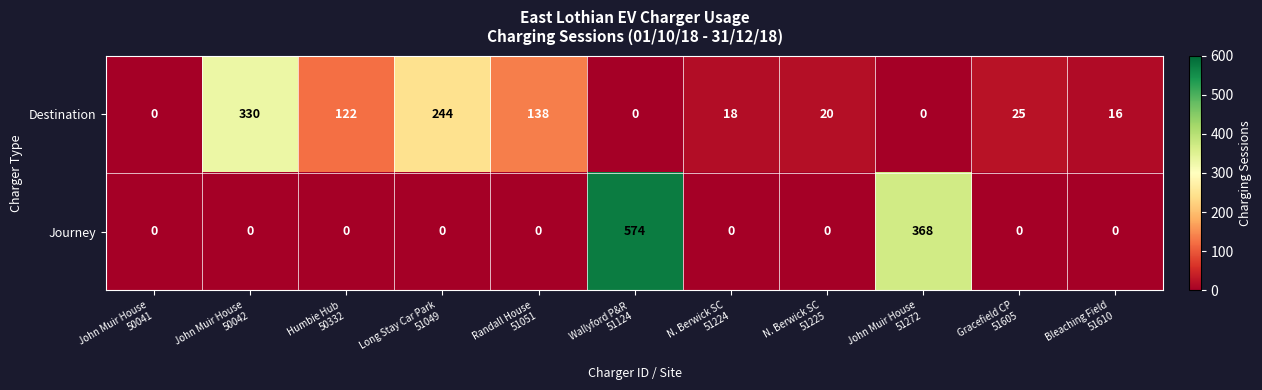

List the series in order of their peak value, lowest first.

Destination, Journey